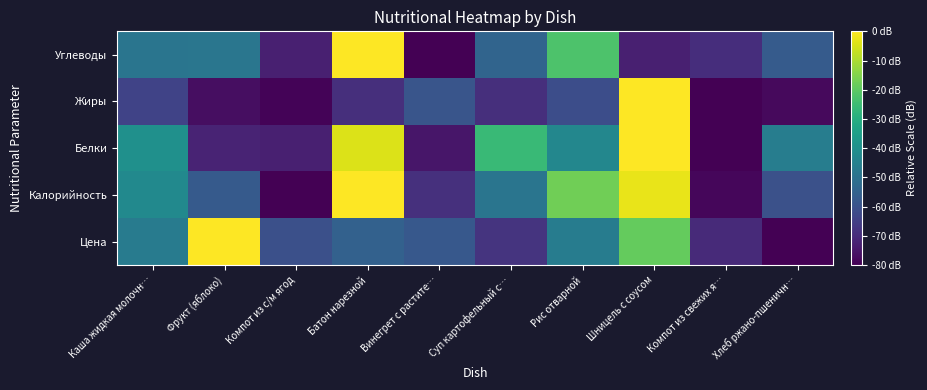

Reading left to right, list all the values displayed in this chart.

Цена: Каша жидкая молочн…=-46.7	Фрукт (яблоко)=0.0	Компот из с/м ягод=-60.4	Батон нарезной=-55.1	Винегрет с растите…=-58.0	Суп картофельный с…=-68.0	Рис отварной=-46.4	Шницель с соусом=-19.0	Компот из свежих я…=-70.4	Хлеб ржано-пшеничн…=-80.0
Калорийность: Каша жидкая молочн…=-41.9	Фрукт (яблоко)=-57.4	Компот из с/м ягод=-80.0	Батон нарезной=0.0	Винегрет с растите…=-69.0	Суп картофельный с…=-49.0	Рис отварной=-17.2	Шницель с соусом=-2.7	Компот из свежих я…=-78.7	Хлеб ржано-пшеничн…=-60.1
Белки: Каша жидкая молочн…=-39.7	Фрукт (яблоко)=-71.9	Компот из с/м ягод=-73.0	Батон нарезной=-4.3	Винегрет с растите…=-75.2	Суп картофельный с…=-25.8	Рис отварной=-43.0	Шницель с соусом=0.0	Компот из свежих я…=-80.0	Хлеб ржано-пшеничн…=-46.2
Жиры: Каша жидкая молочн…=-64.0	Фрукт (яблоко)=-76.9	Компот из с/м ягод=-79.3	Батон нарезной=-69.1	Винегрет с растите…=-58.9	Суп картофельный с…=-69.1	Рис отварной=-60.9	Шницель с соусом=0.0	Компот из свежих я…=-80.0	Хлеб ржано-пшеничн…=-78.1
Углеводы: Каша жидкая молочн…=-48.9	Фрукт (яблоко)=-48.7	Компот из с/м ягод=-73.0	Батон нарезной=0.0	Винегрет с растите…=-80.0	Суп картофельный с…=-54.2	Рис отварной=-22.2	Шницель с соусом=-72.8	Компот из свежих я…=-69.6	Хлеб ржано-пшеничн…=-56.9